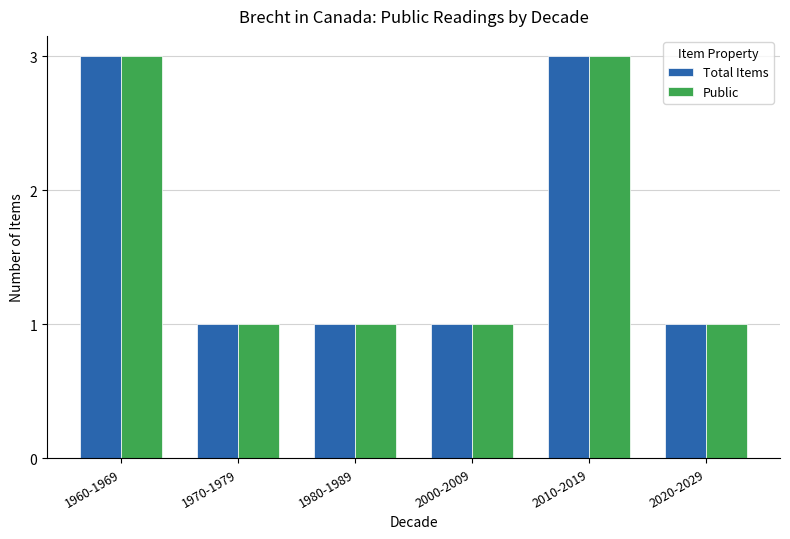

What is the greatest value displayed?

3